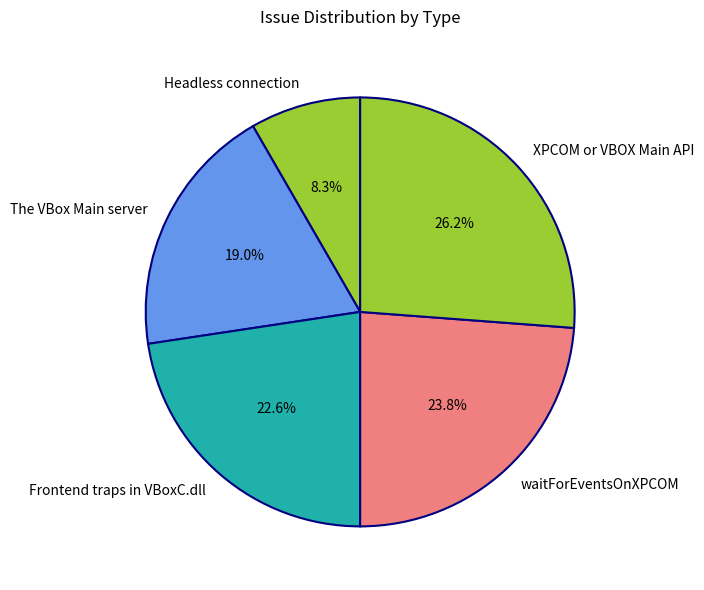

What is the smallest slice in the pie chart?

Headless connection